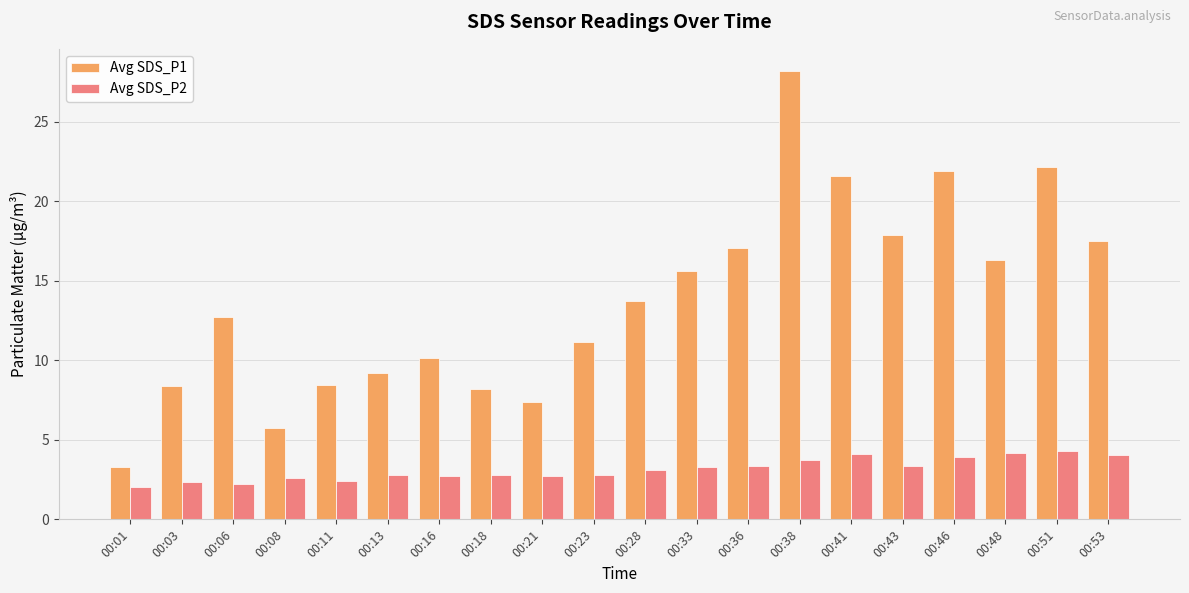

What is the value of the Avg SDS_P2 bar at the 8th from the left?

2.8